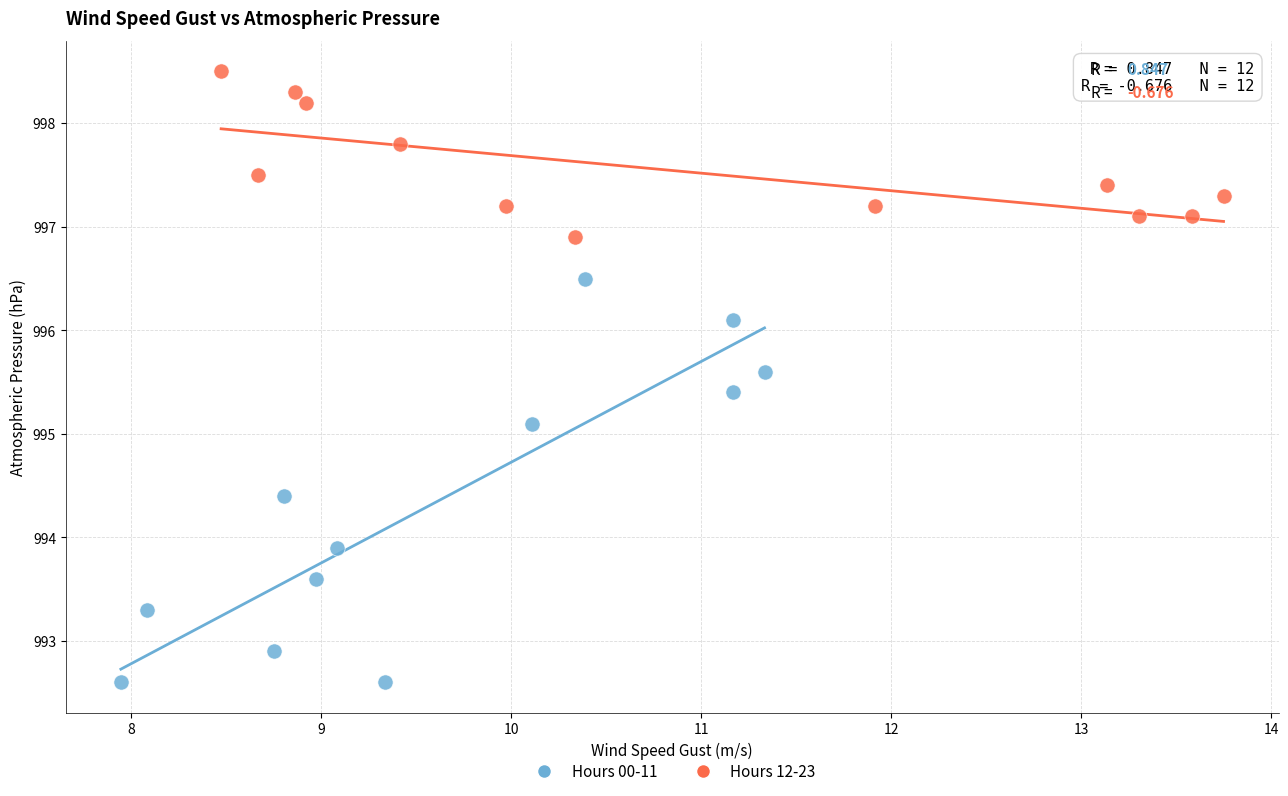

Which series reaches the minimum Y coordinate?

Hours 00-11